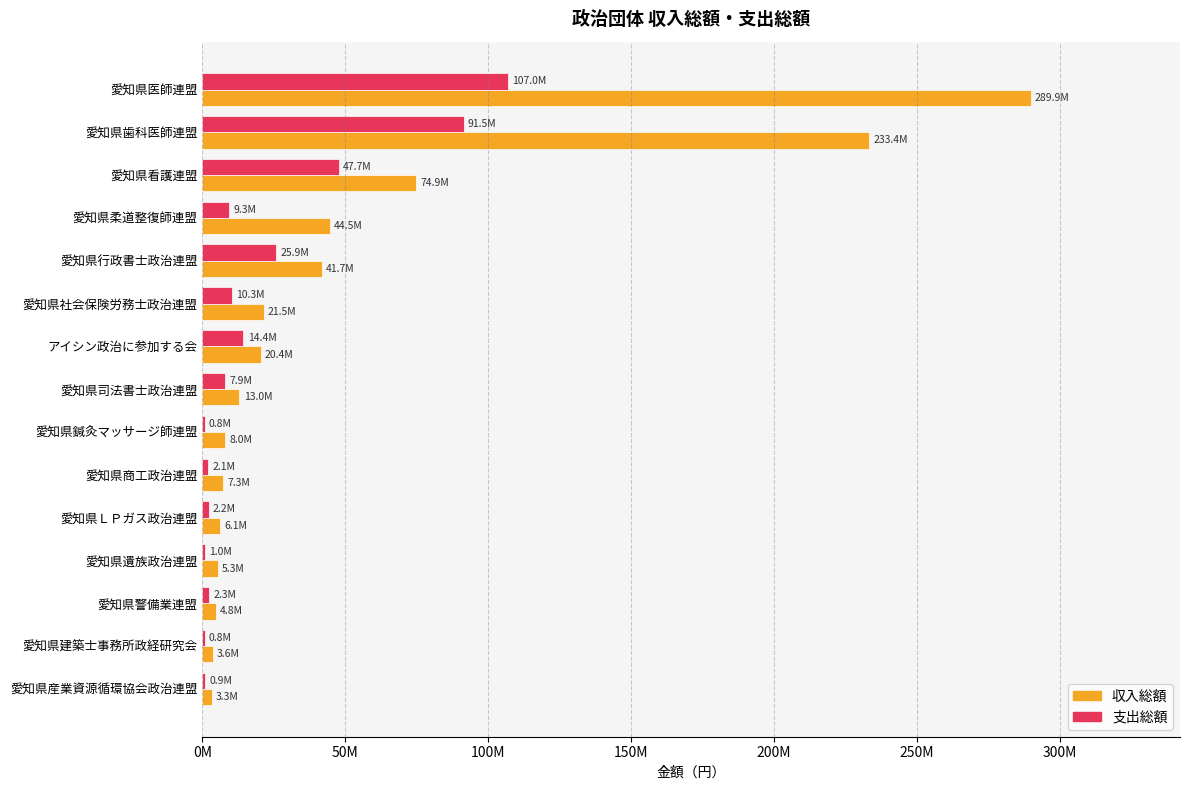

What position from the left is 愛知県医師連盟?

1